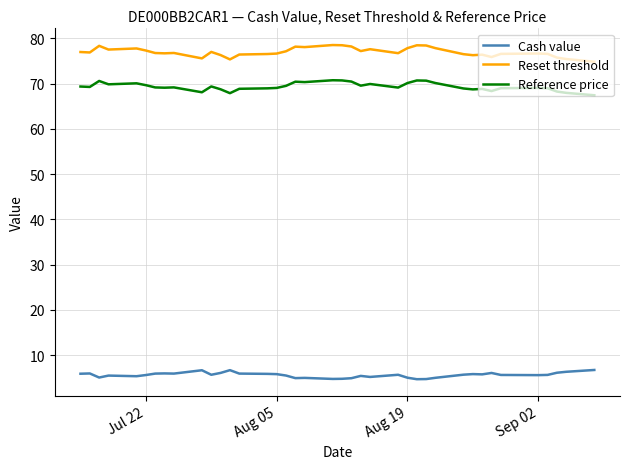

Which series has the largest total across all categories?

Reset threshold